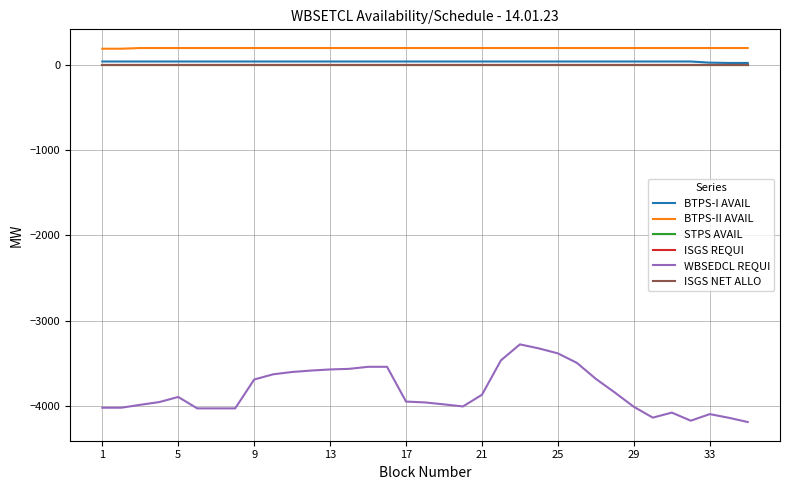

Does the chart have visible grid lines?

Yes